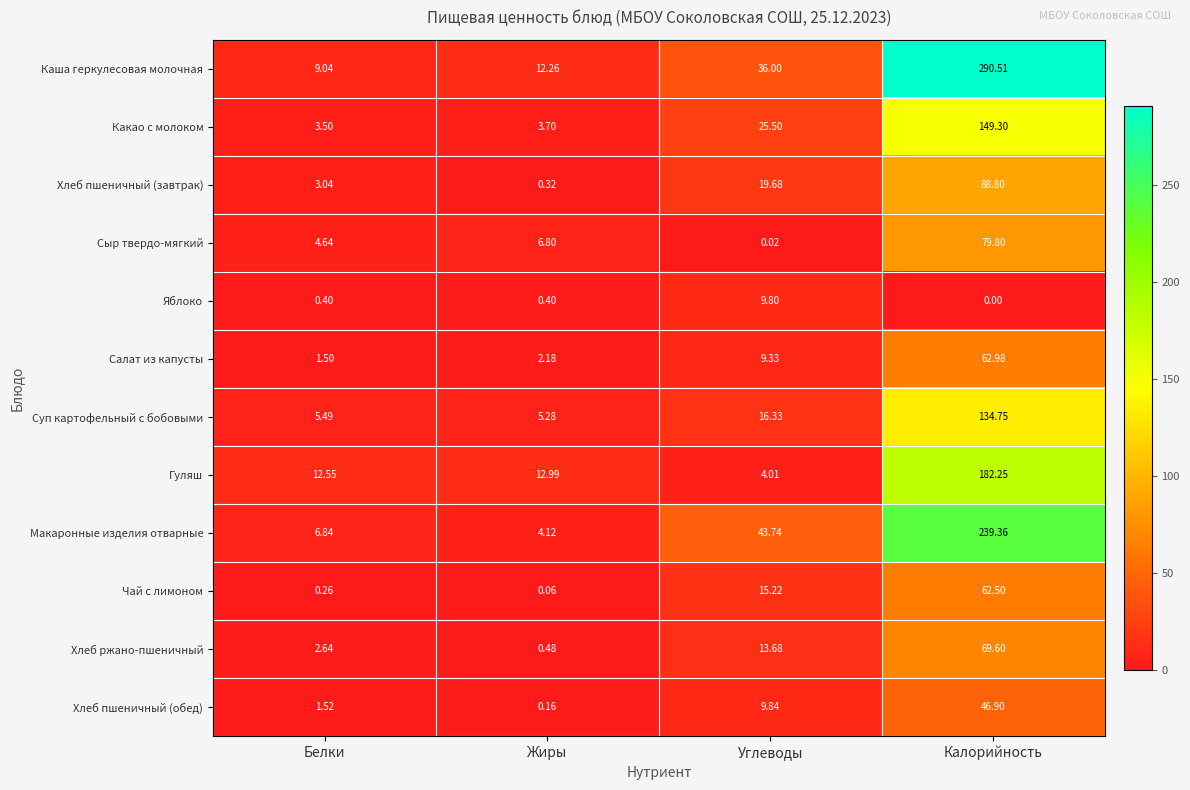

Which label corresponds to the largest value in the chart?

Калорийность